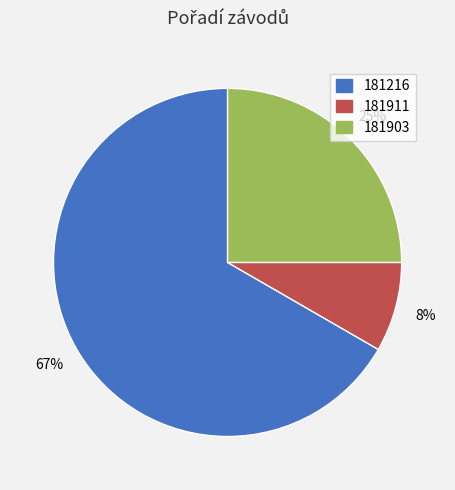

To the nearest percent, what is the average slice percentage?

33%